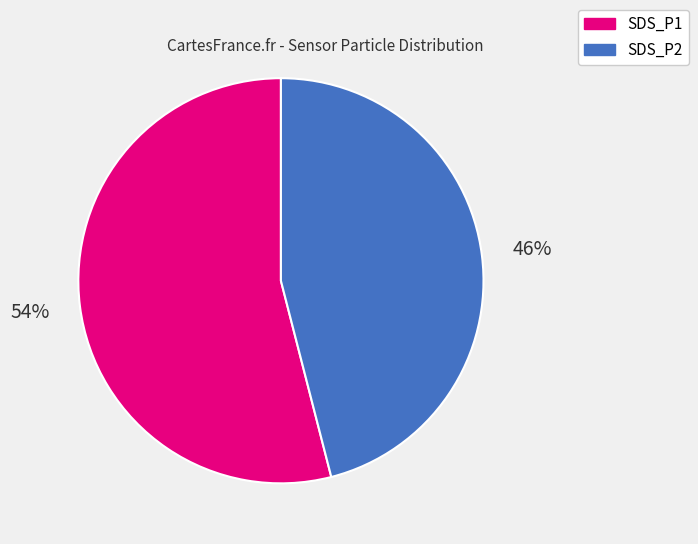

How many slices are in this pie chart?

2